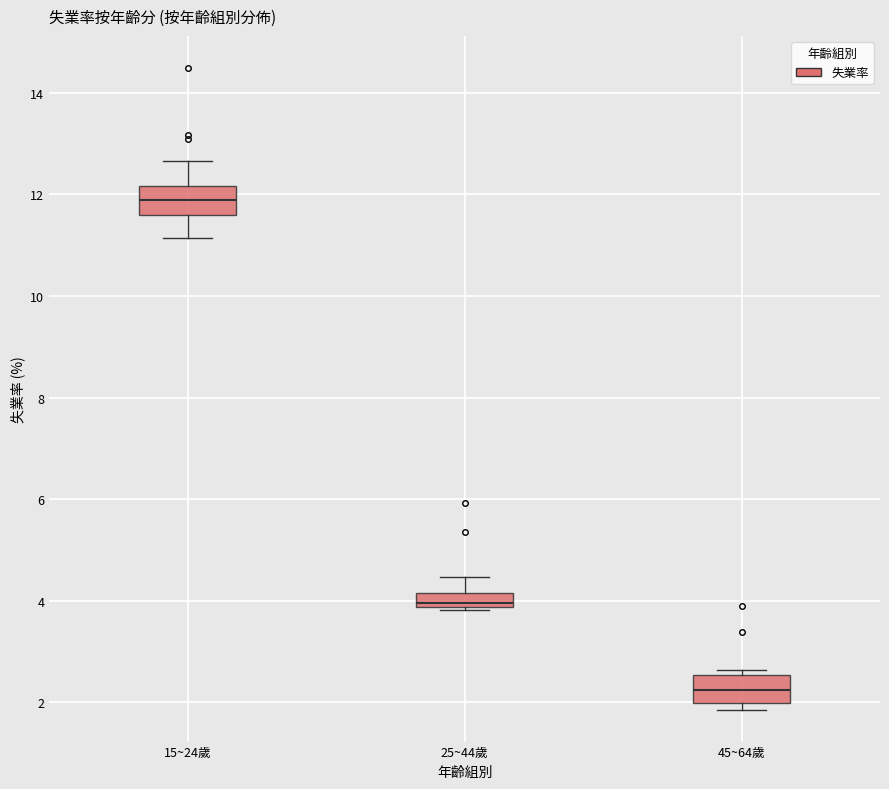

Where is the lower edge of the box for 25~44歲 on the y-axis? The values are not printed on the chart, so give them approximately, as read against the axis.

3.8